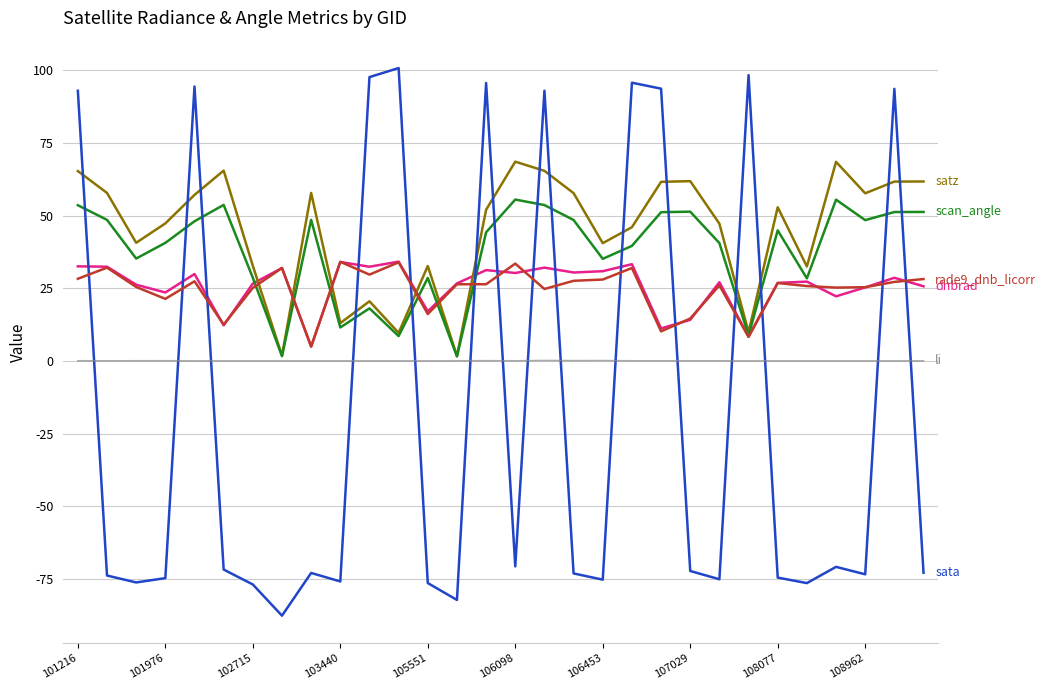

What is the maximum value shown in the chart?

100.8